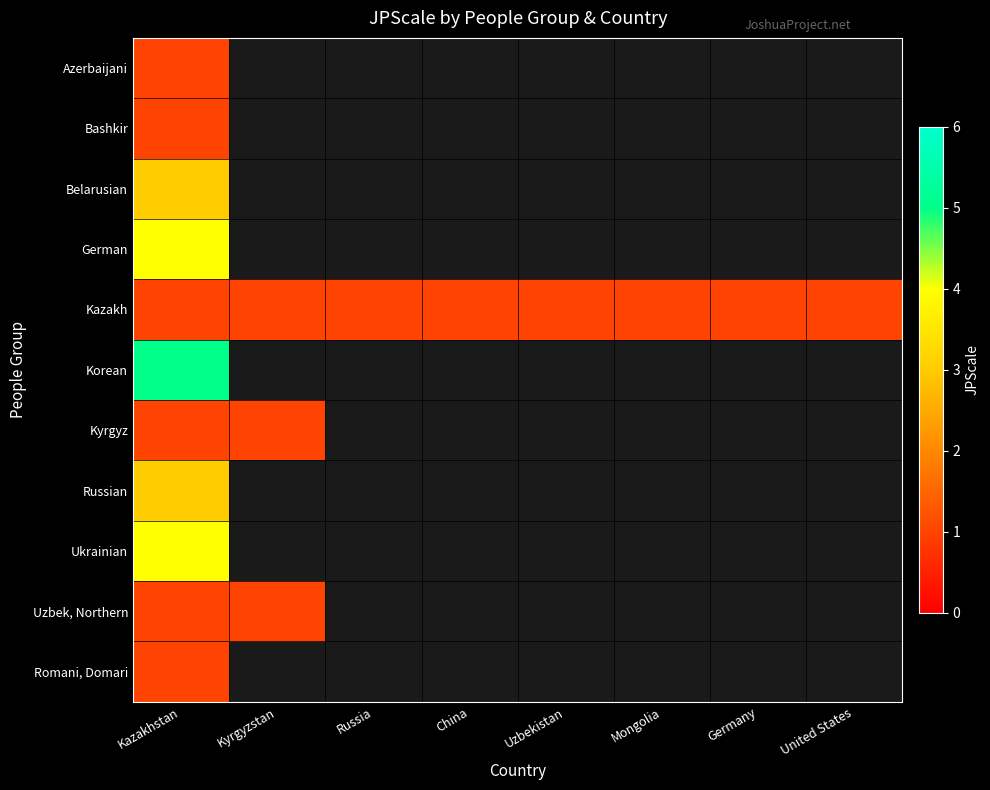

How many series are shown in this chart?

11